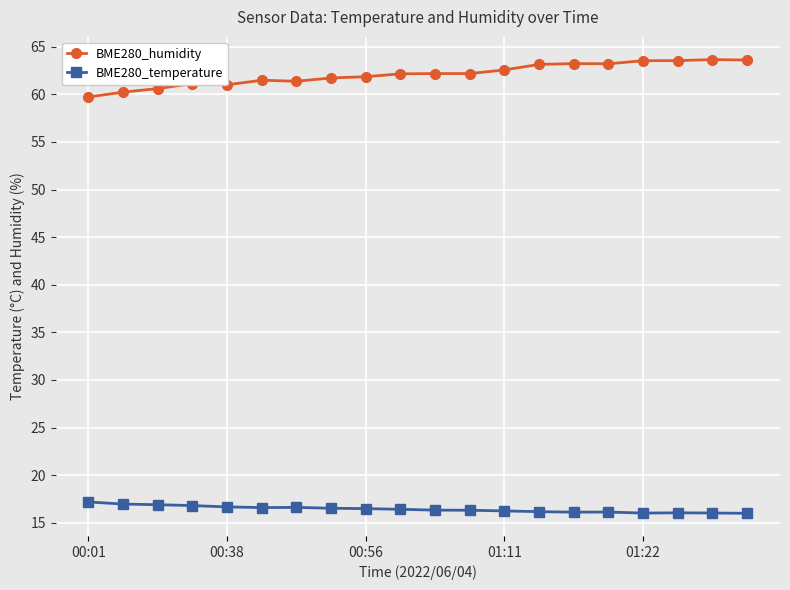

Which series has the widest spread of values?

BME280_humidity